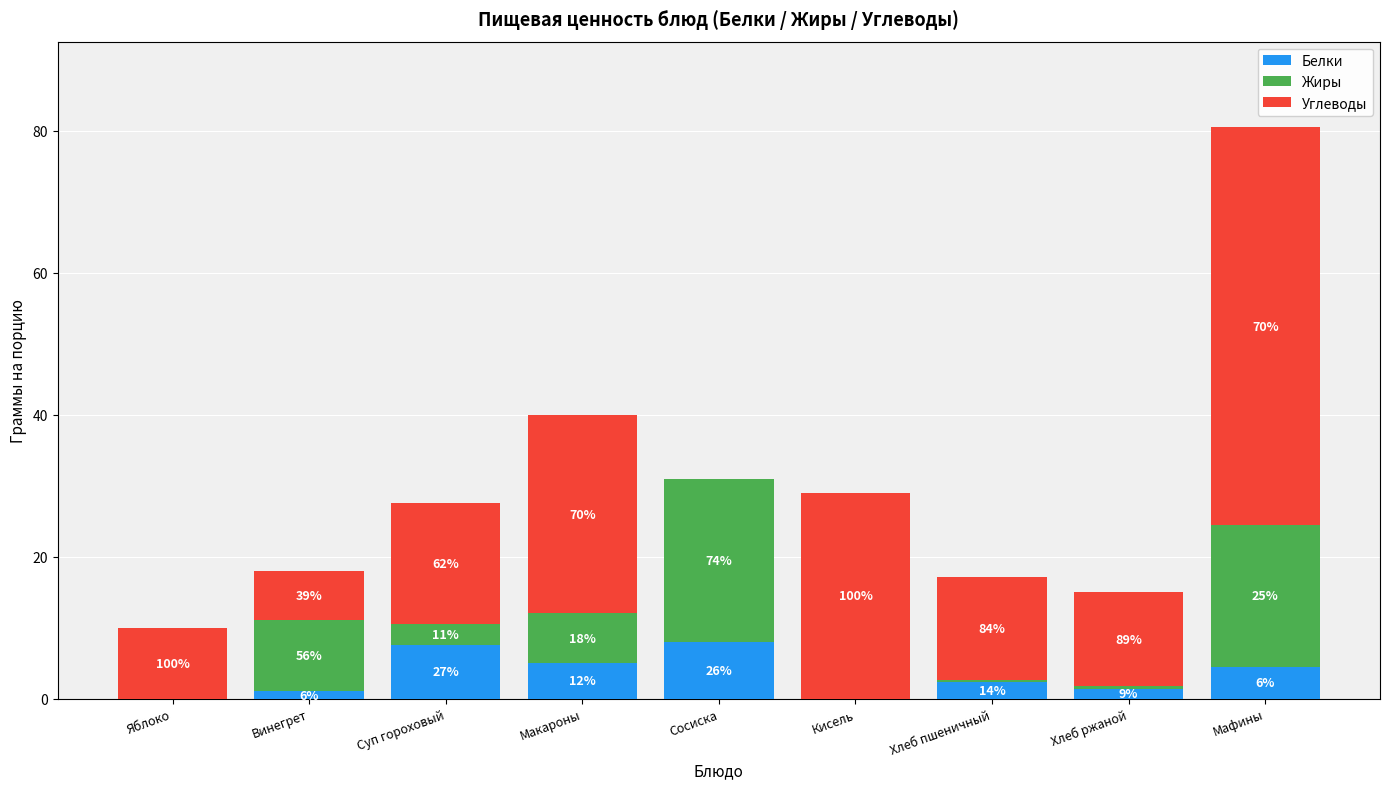

Are the bars grouped side by side (vs. stacked)?

No